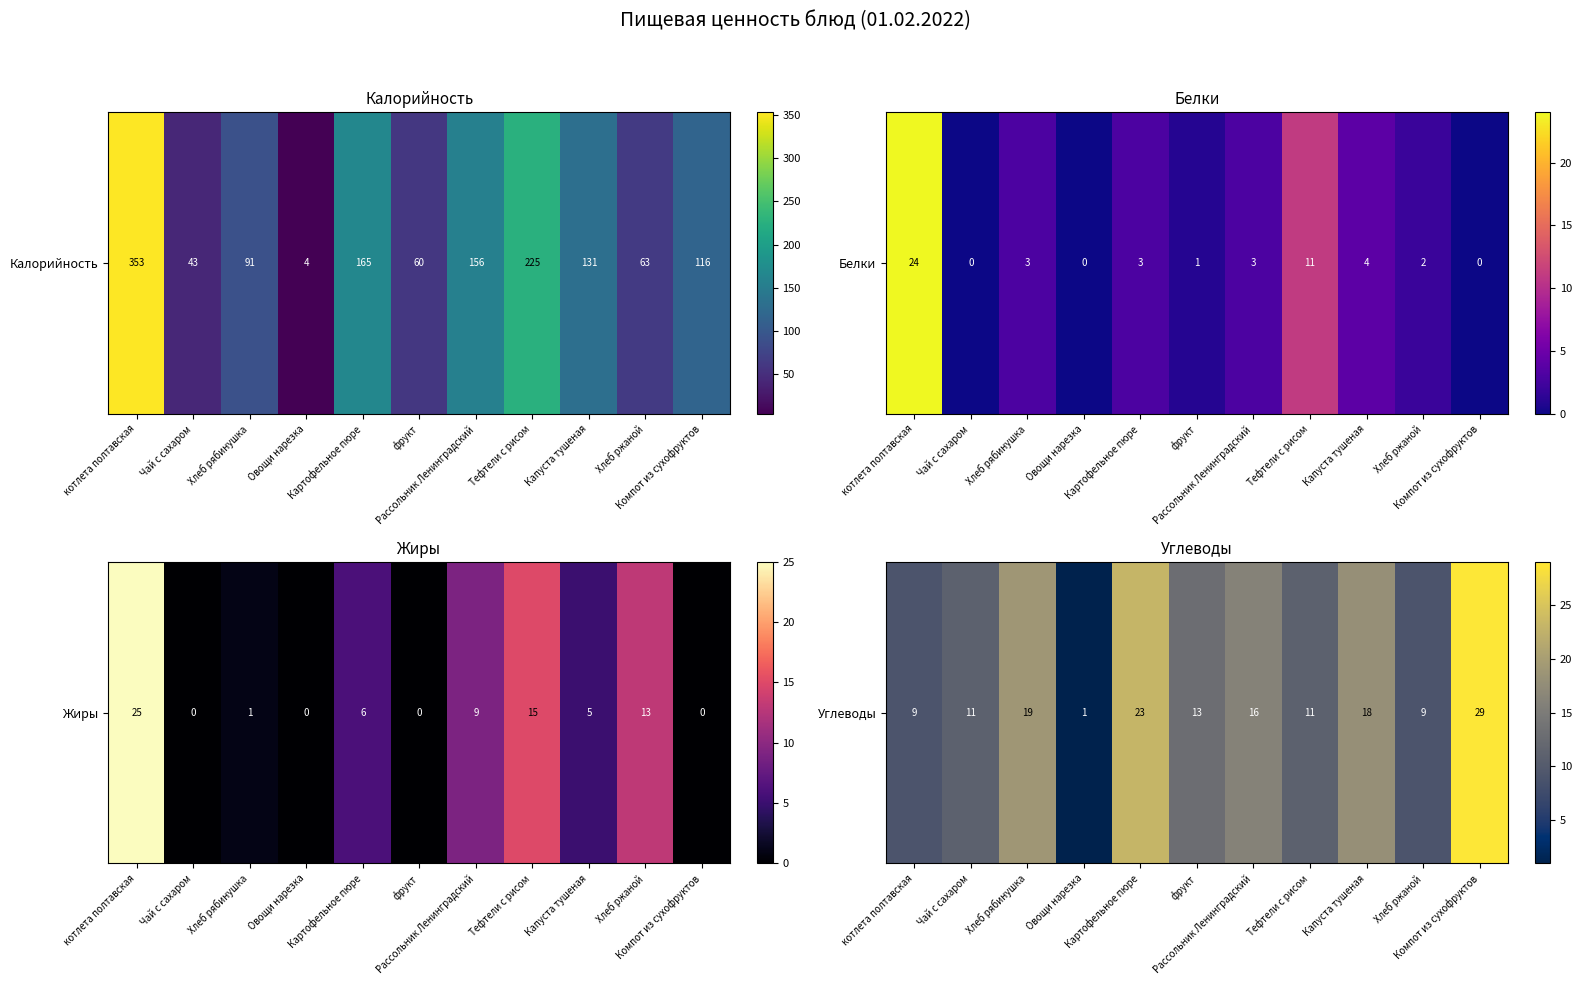

What is the difference between the maximum and minimum values?

28